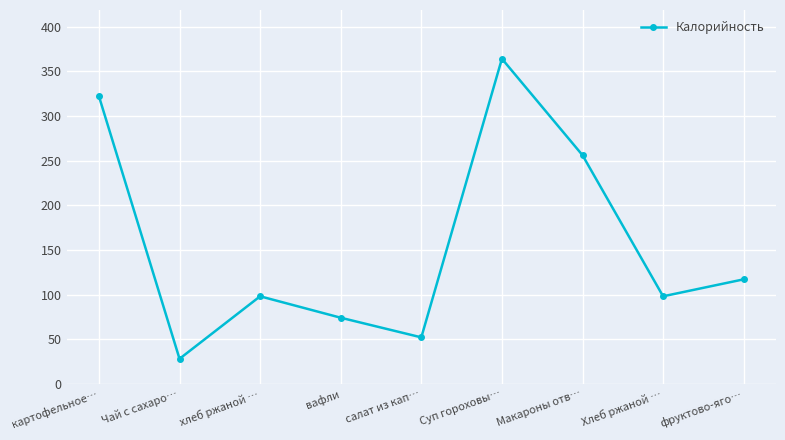

How many lines are shown in the chart?

1